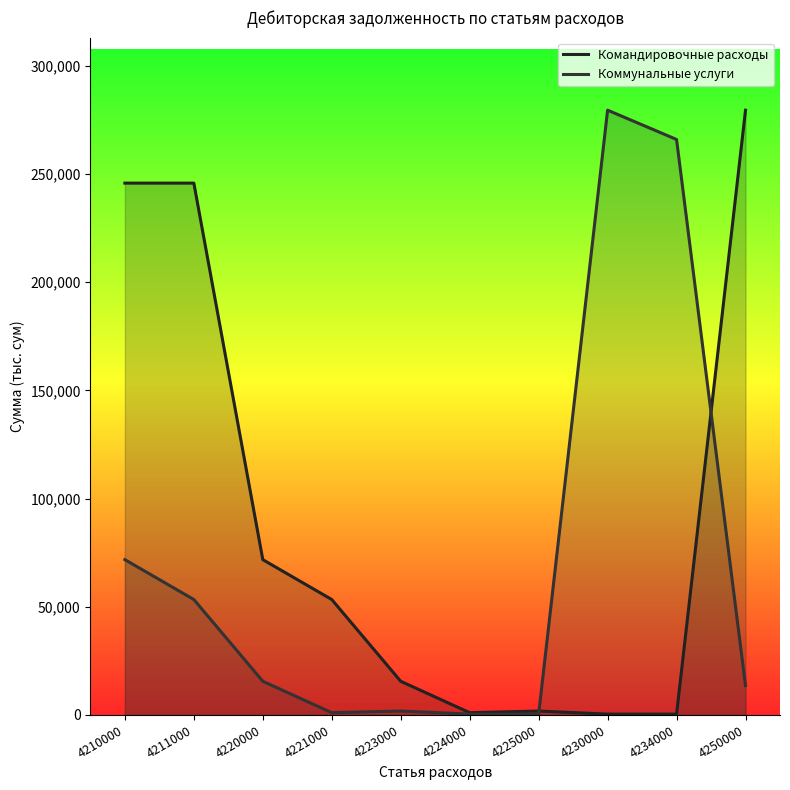

How many times do Коммунальные услуги and Командировочные расходы cross each other?

2